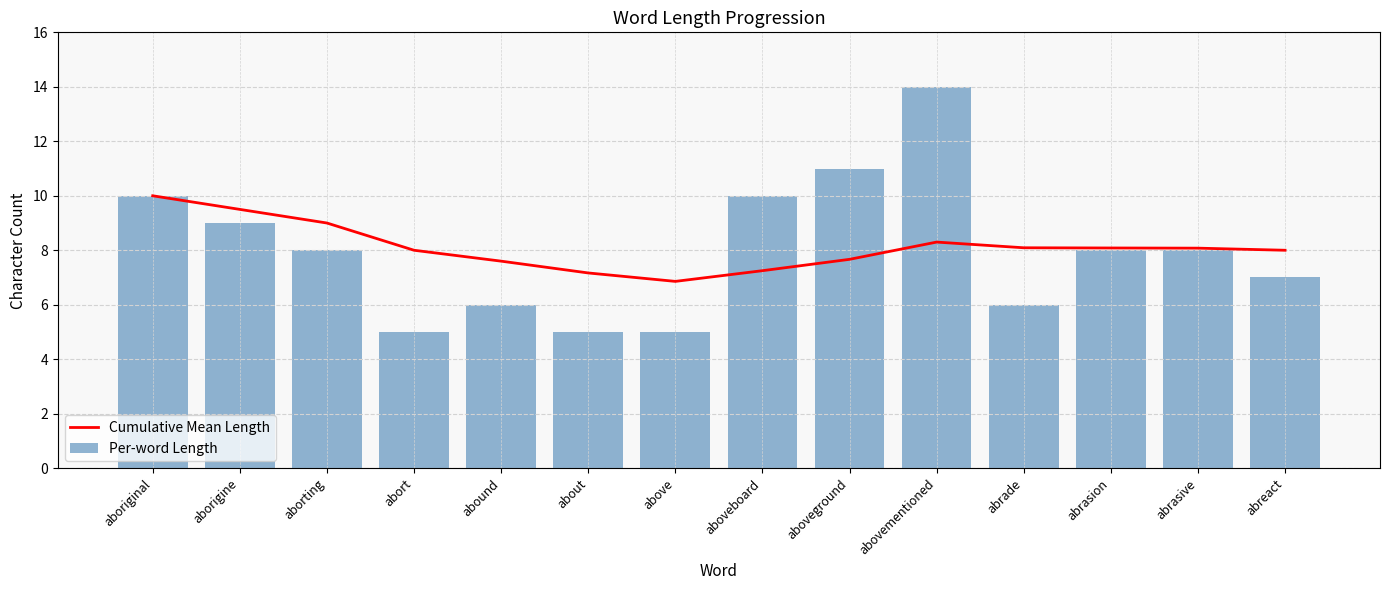

Read the Cumulative Mean Length value at aboriginal.

10.0